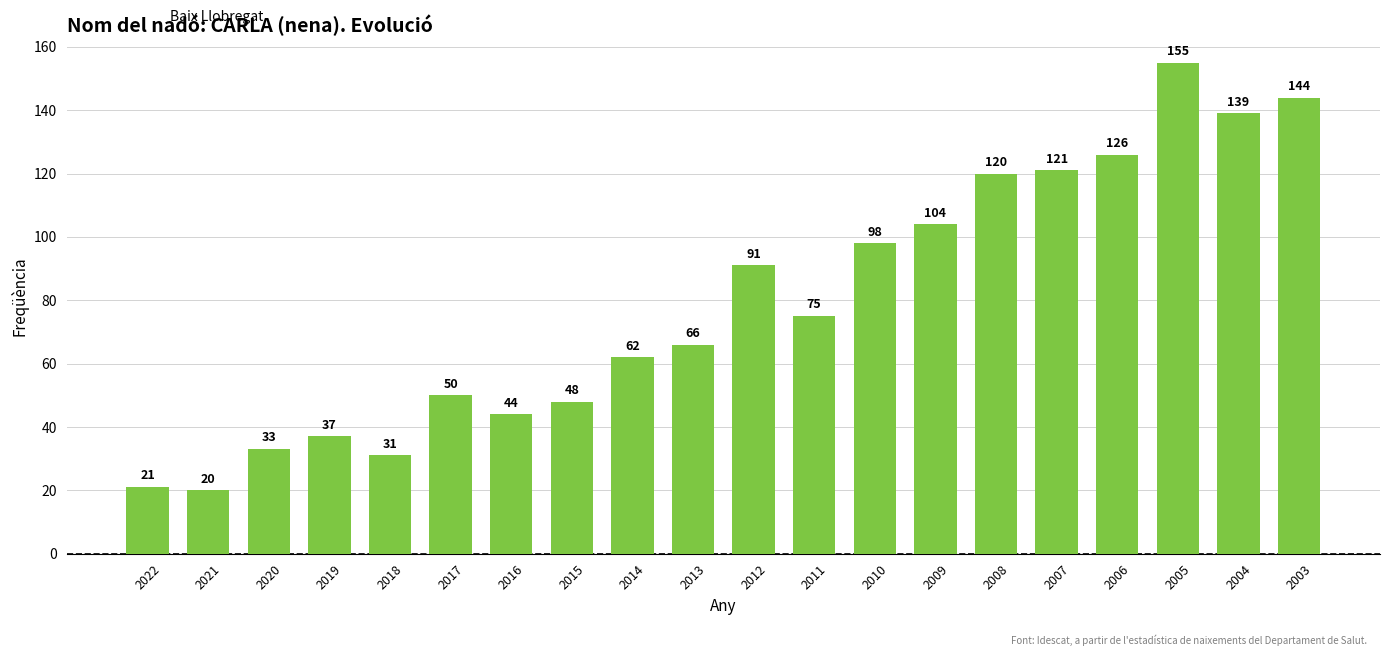

What is the maximum value shown in the chart?

155